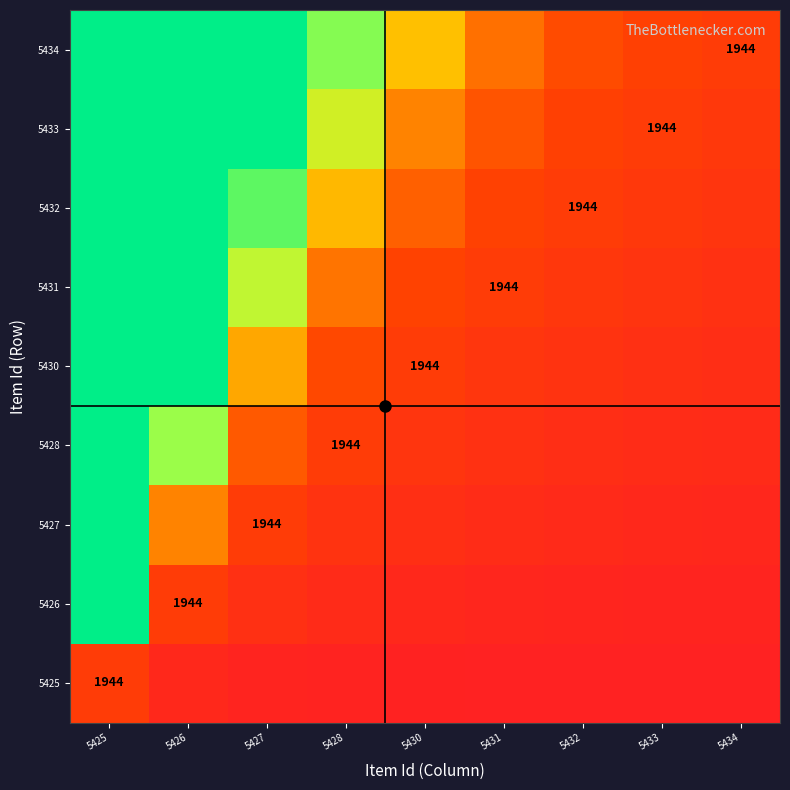

How many categories are shown in the chart?

9